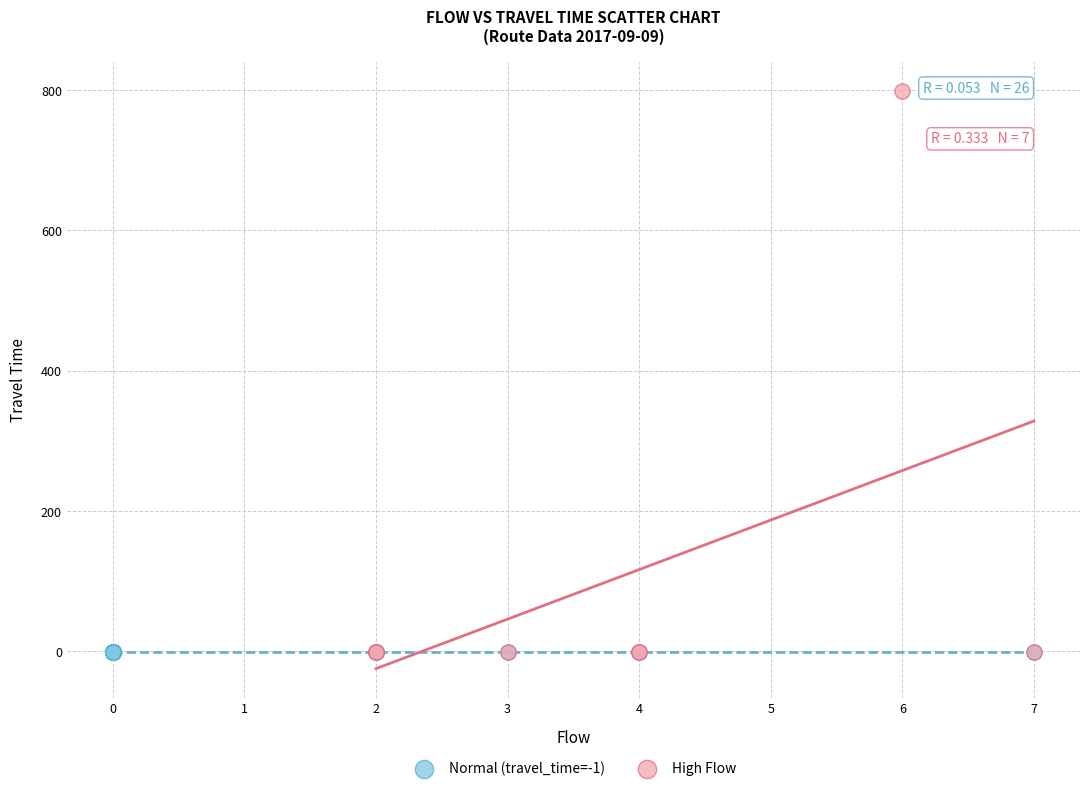

Which series reaches the maximum Y coordinate?

High Flow